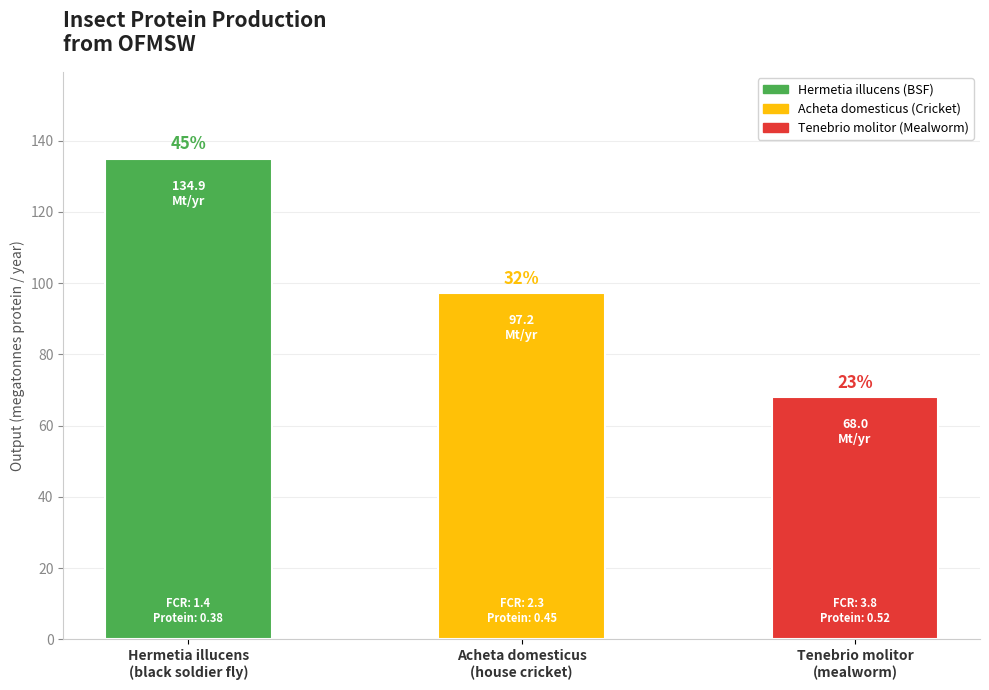

How many bars are there in total?

3